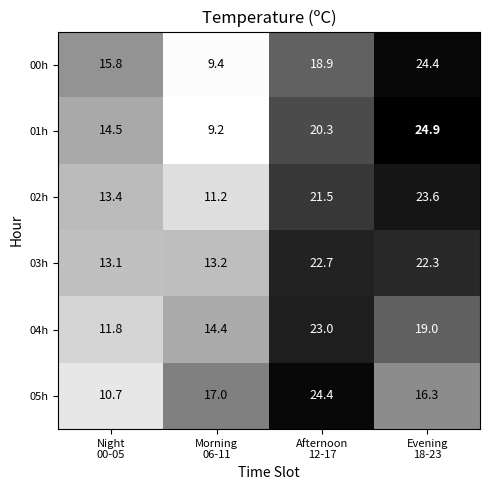

What is the difference between the maximum and minimum values in the 03h series?

9.6